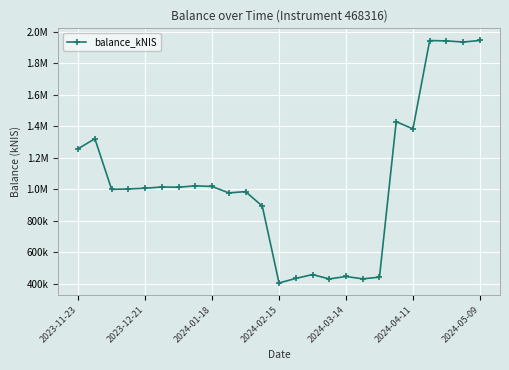

Does the chart have visible grid lines?

Yes